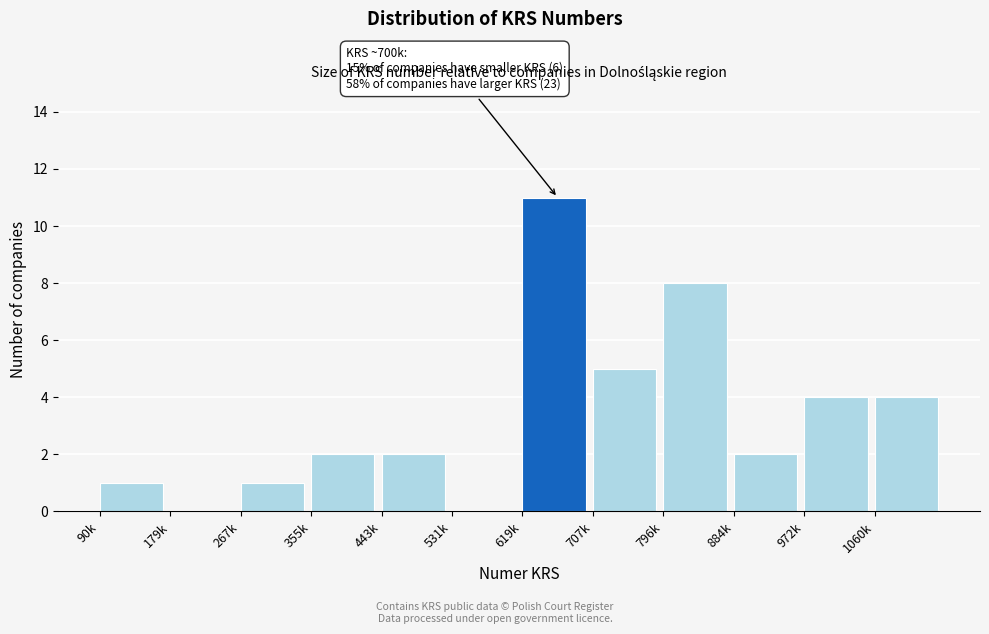

Reading left to right, extract all data points from this chart.

90k=1	179k=0	267k=1	355k=2	443k=2	531k=0	619k=11	707k=5	796k=8	884k=2	972k=4	1060k=4